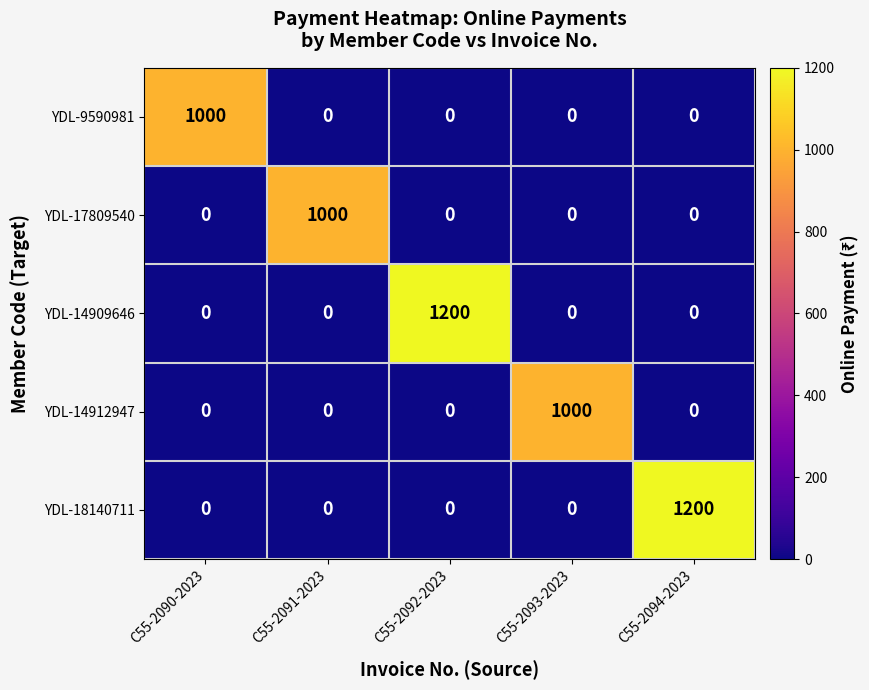

Reading left to right, extract all data points from this chart.

YDL-9590981: C55-2090-2023=1000	C55-2091-2023=0	C55-2092-2023=0	C55-2093-2023=0	C55-2094-2023=0
YDL-17809540: C55-2090-2023=0	C55-2091-2023=1000	C55-2092-2023=0	C55-2093-2023=0	C55-2094-2023=0
YDL-14909646: C55-2090-2023=0	C55-2091-2023=0	C55-2092-2023=1200	C55-2093-2023=0	C55-2094-2023=0
YDL-14912947: C55-2090-2023=0	C55-2091-2023=0	C55-2092-2023=0	C55-2093-2023=1000	C55-2094-2023=0
YDL-18140711: C55-2090-2023=0	C55-2091-2023=0	C55-2092-2023=0	C55-2093-2023=0	C55-2094-2023=1200